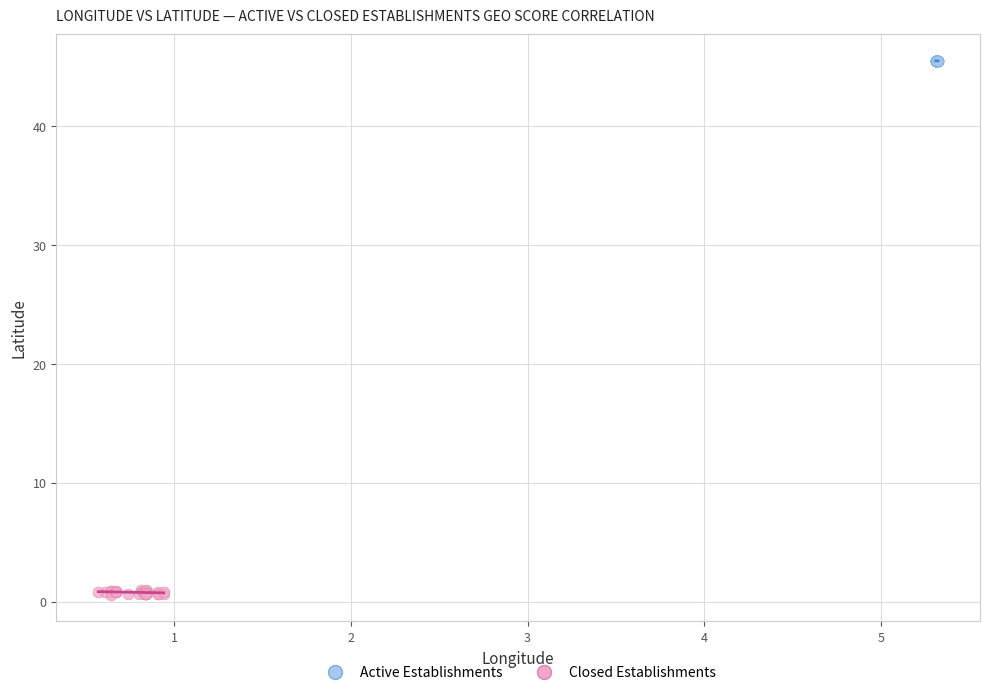

Which series has the widest spread of Y values?

Closed Establishments